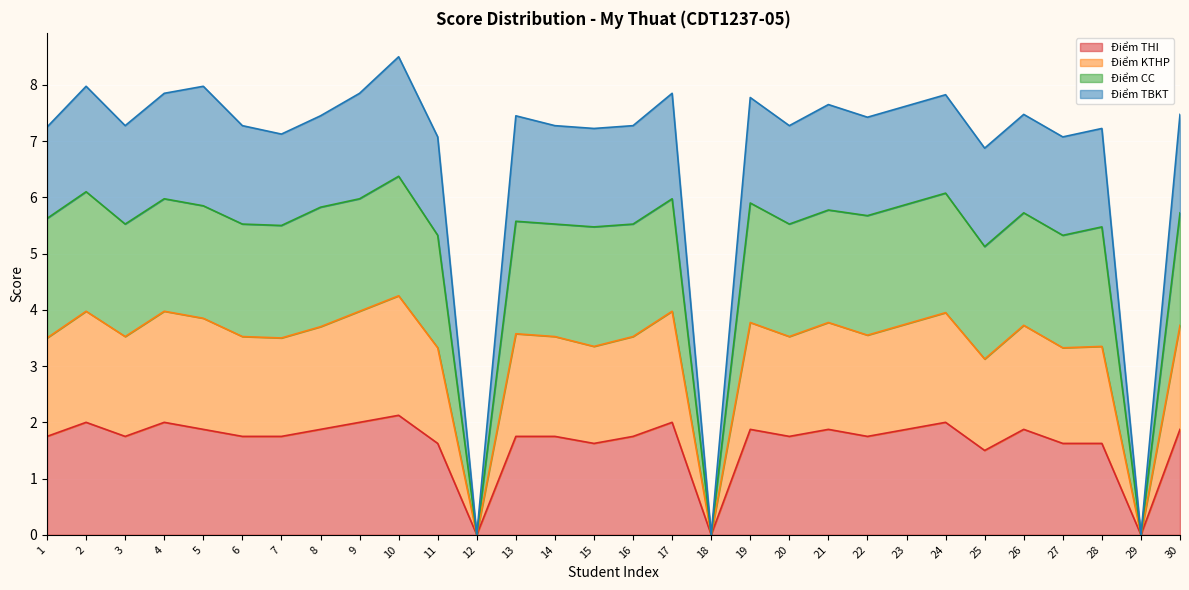

True or false: Điểm THI has a value of 1.9 at 5.

True